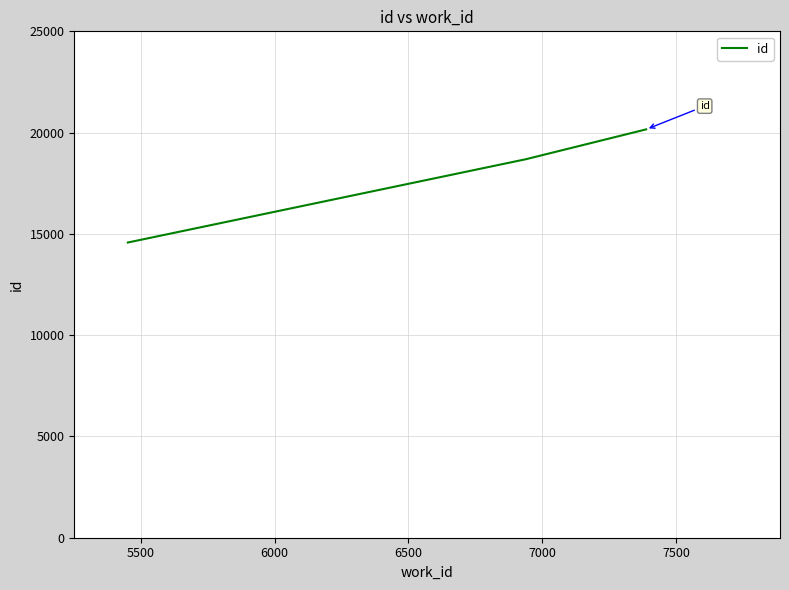

What is the sum of all values?

53421